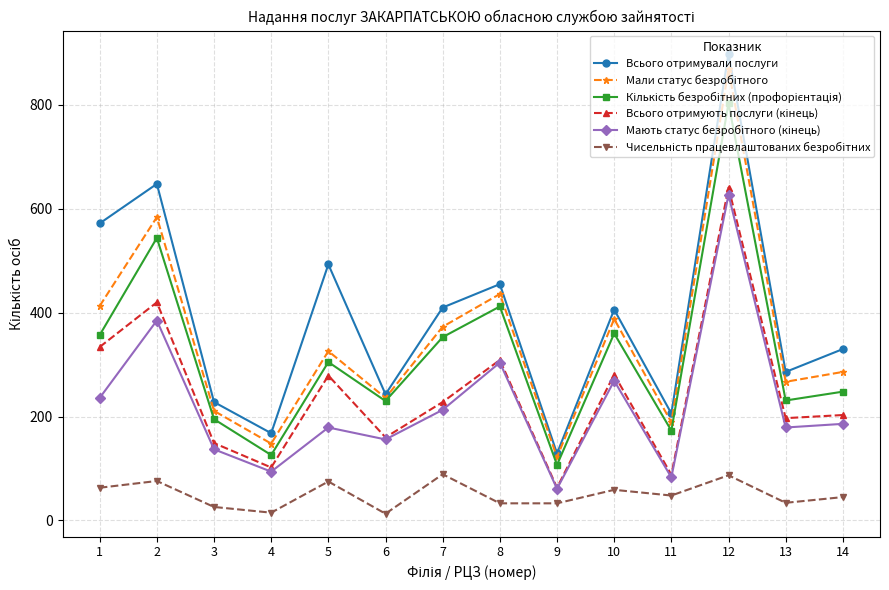

What is the lowest value of the Всього отримували послуги series?

129